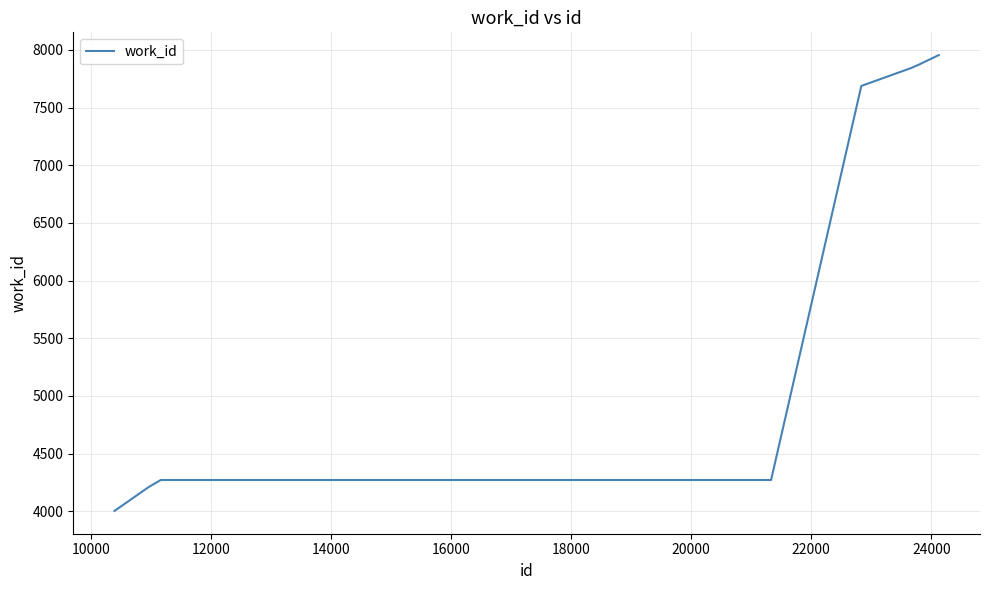

What is the difference between the maximum and minimum values?

3950